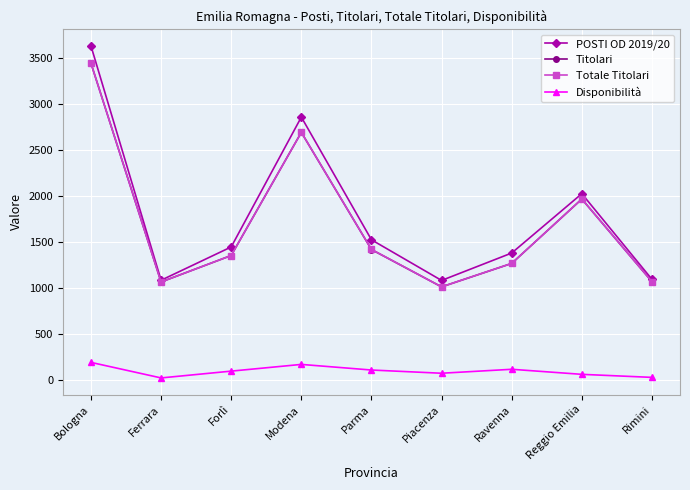

What is the difference between the Titolari values at Reggio Emilia and Modena?

725